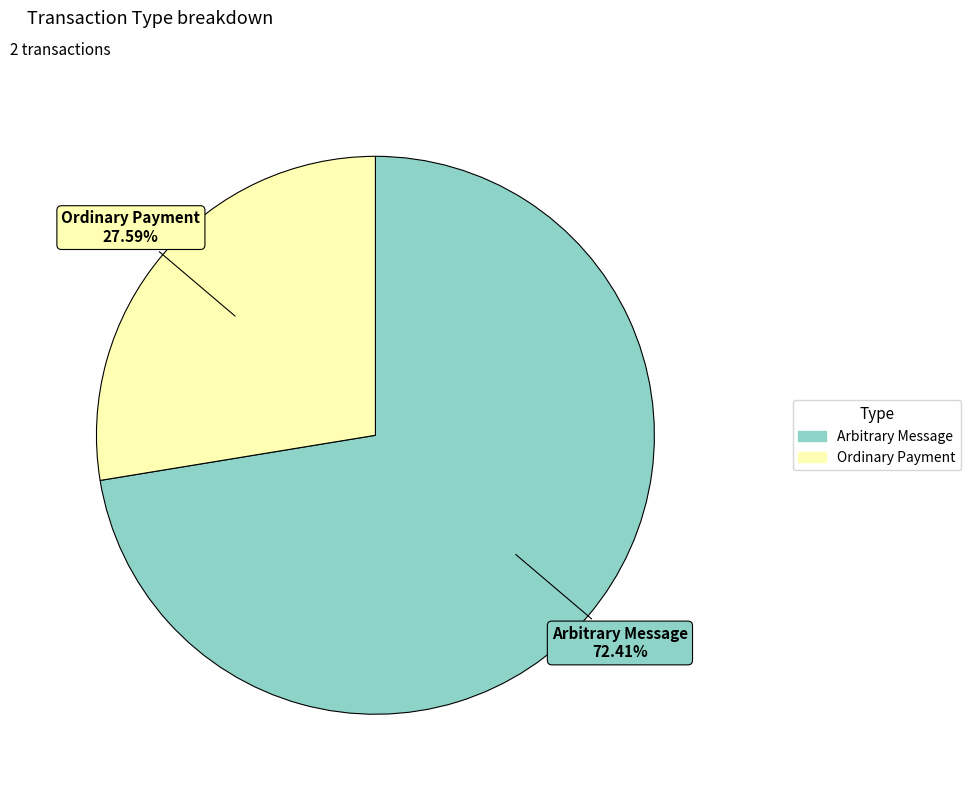

True or false: Ordinary Payment accounts for 21% of the total.

False